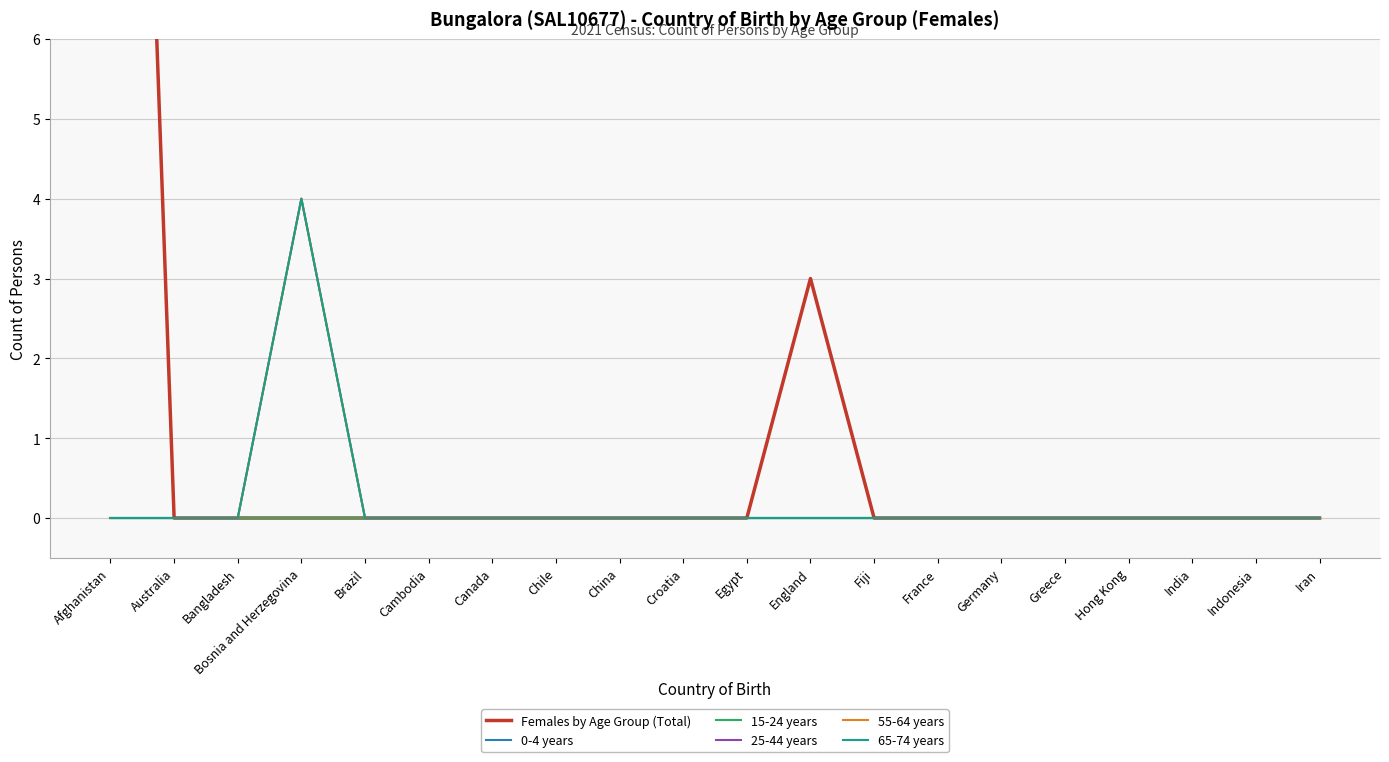

What position from the right is England?

9